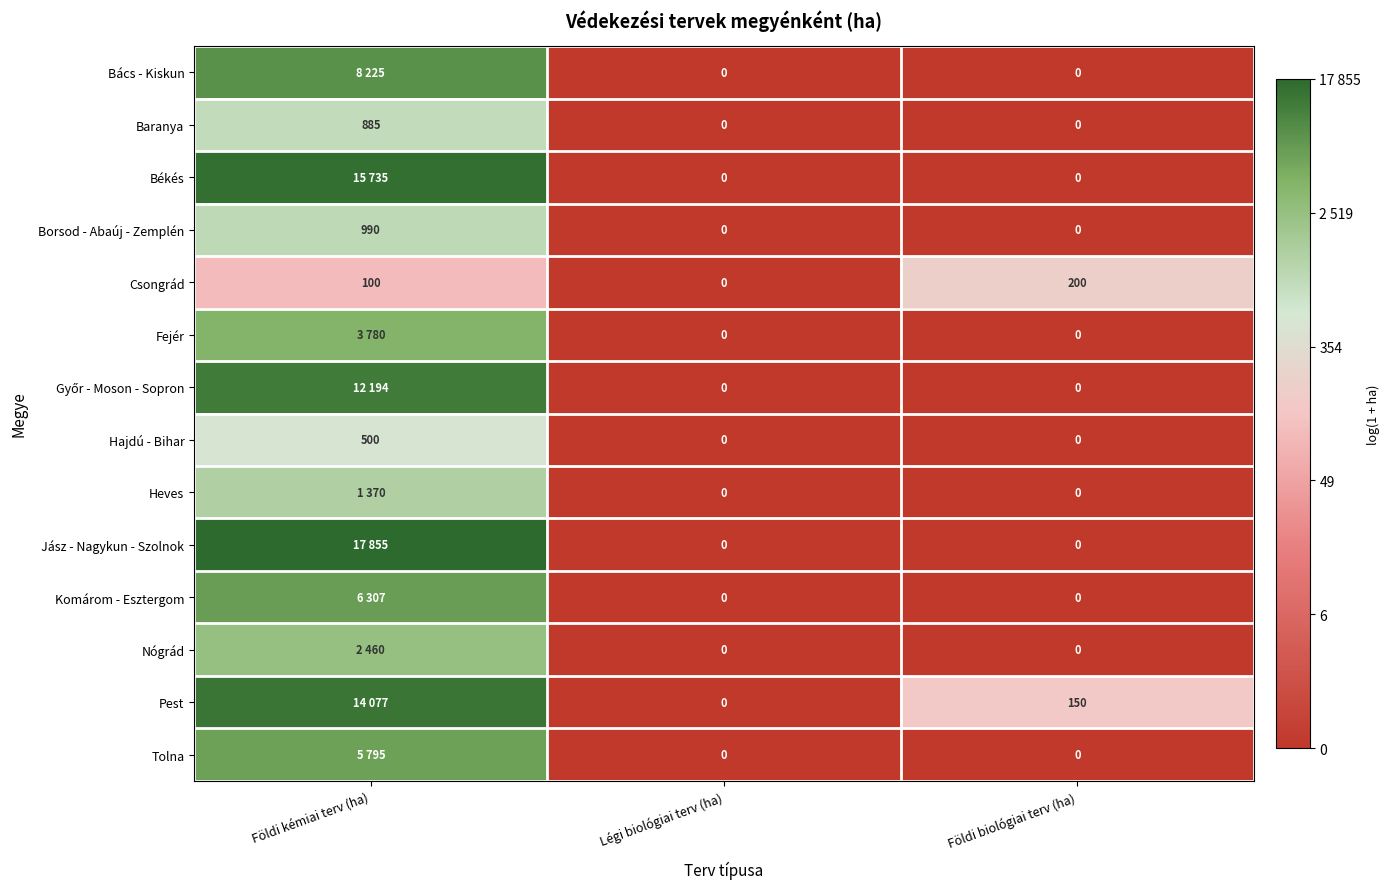

Between Légi biológiai terv (ha) and Földi biológiai terv (ha), which series saw the biggest shift?

Csongrád